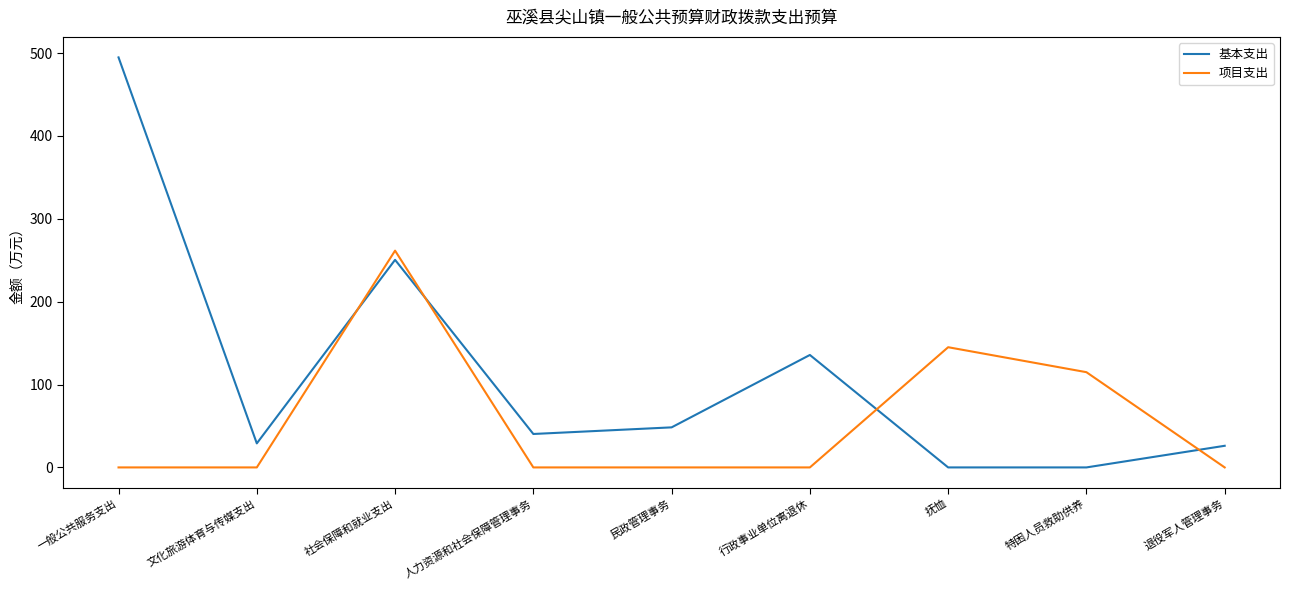

At how many categories does at least one series exceed 125?

4